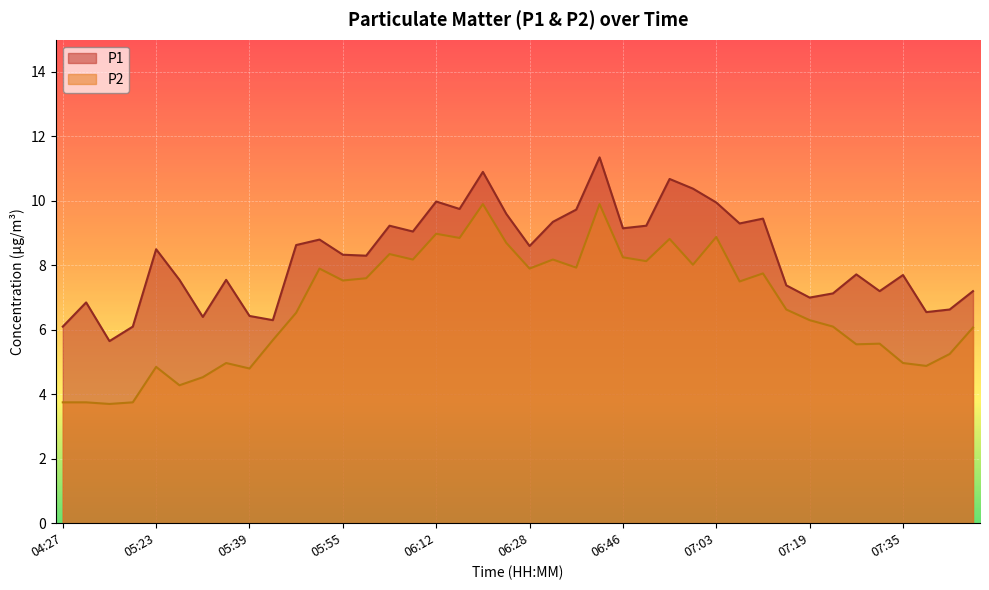

Count the number of categories in the chart.

40